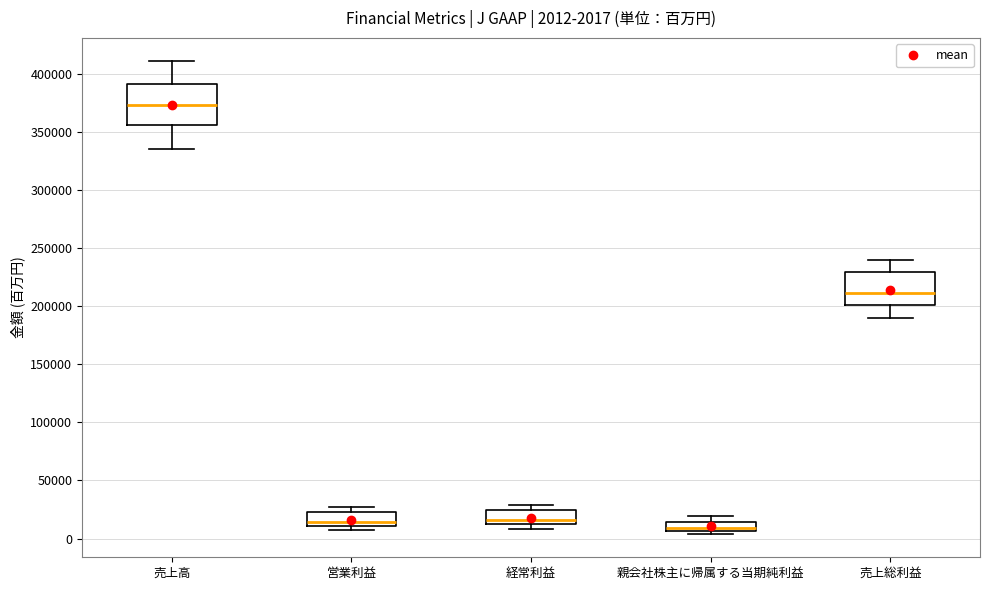

Which box is the tallest, from its lower edge to its upper edge?

売上高